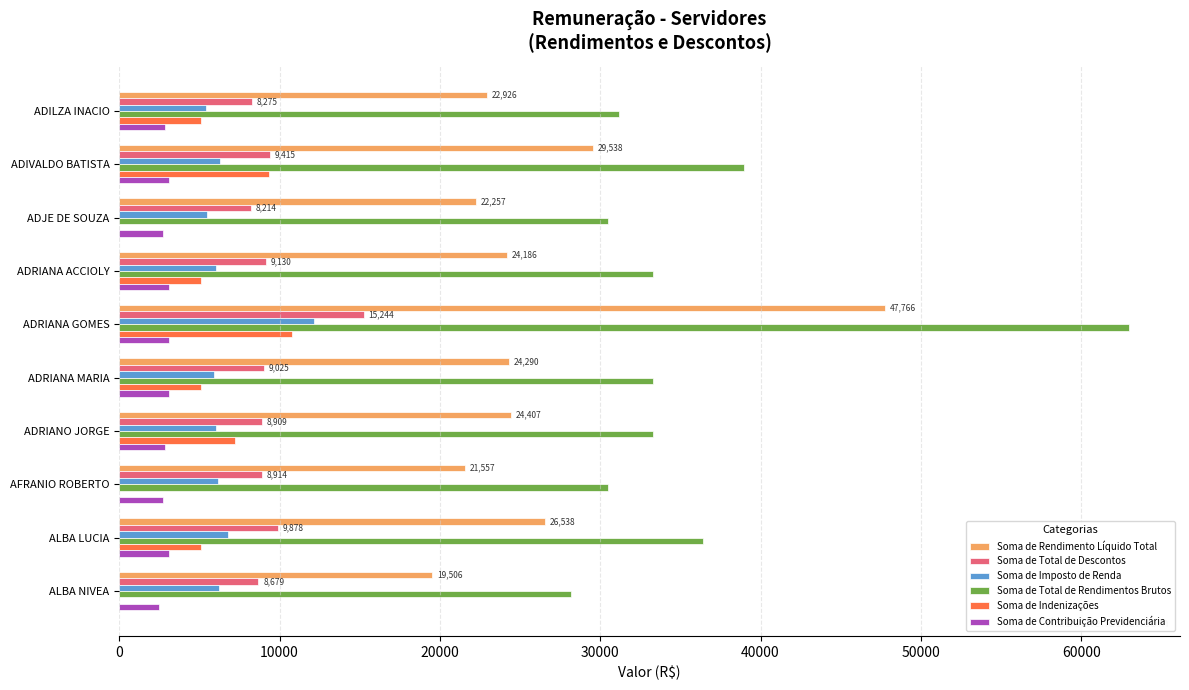

Read the Soma de Total de Rendimentos Brutos value at ADILZA INACIO.

31201.5